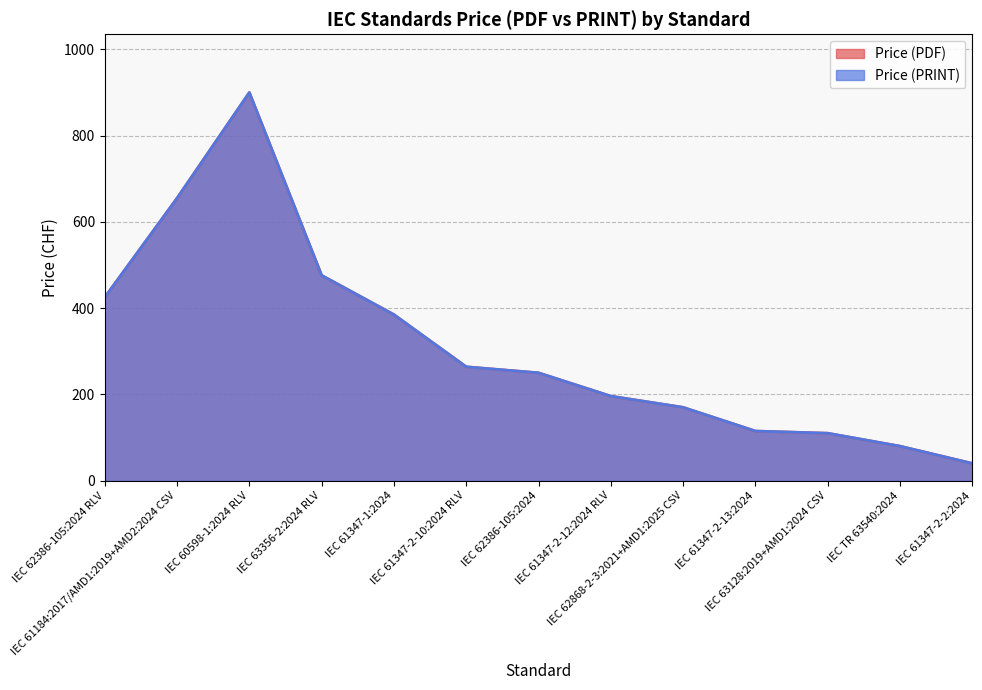

Reading right to left, transcribe all the data shown in this chart.

Price (PDF): 40	80	110	115	170	196	250	264	385	476	900	655	425
Price (PRINT): 40	80	110	115	170	196	250	264	385	476	900	655	425